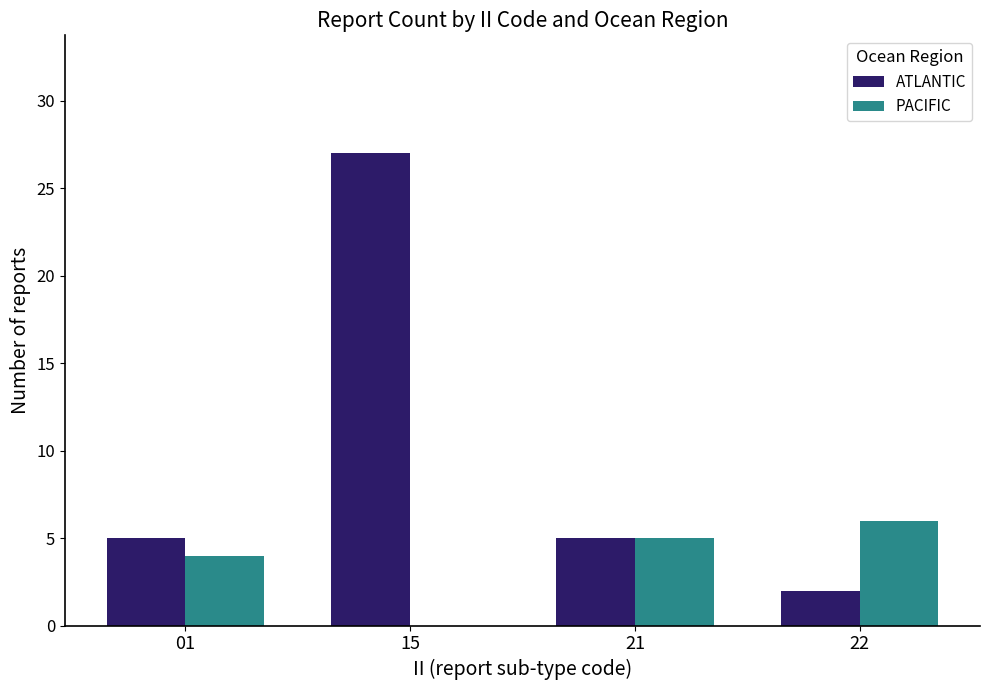

Which series has the largest range (max minus min)?

ATLANTIC